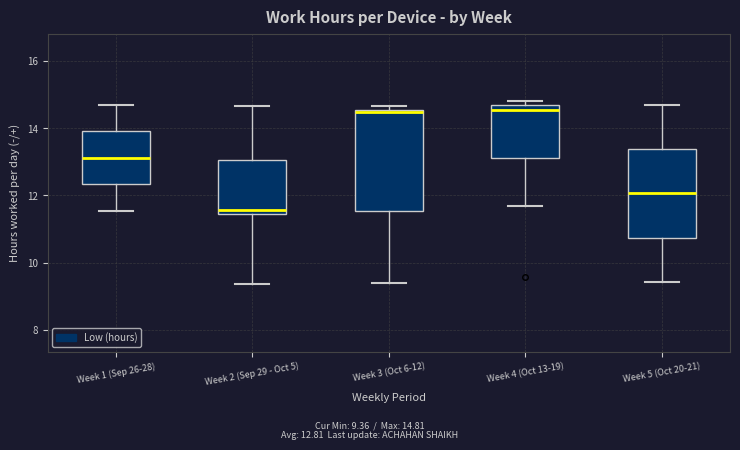

Reading left to right, read every box against the y-axis: the position of its median line, the range the box covers, and the ends of its whiskers. The values are not printed on the chart, so give them approximately, as read against the axis.

Week 1 (Sep 26-28): median 13.2, box 12.4 to 14.0, whiskers 11.6 to 14.6
Week 2 (Sep 29 - Oct 5): median 11.6, box 11.4 to 13.0, whiskers 9.4 to 14.6
Week 3 (Oct 6-12): median 14.4, box 11.6 to 14.6, whiskers 9.4 to 14.6 (just above the box's upper edge)
Week 4 (Oct 13-19): median 14.6 (just below the box's upper edge), box 13.2 to 14.6, whiskers 11.6 to 14.8
Week 5 (Oct 20-21): median 12.0, box 10.8 to 13.4, whiskers 9.4 to 14.8